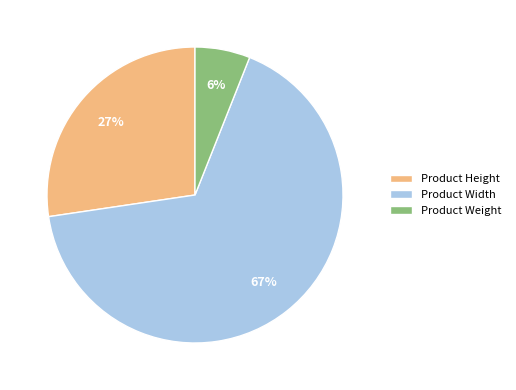

To the nearest percent, what percentage of the pie is Product Weight?

6%